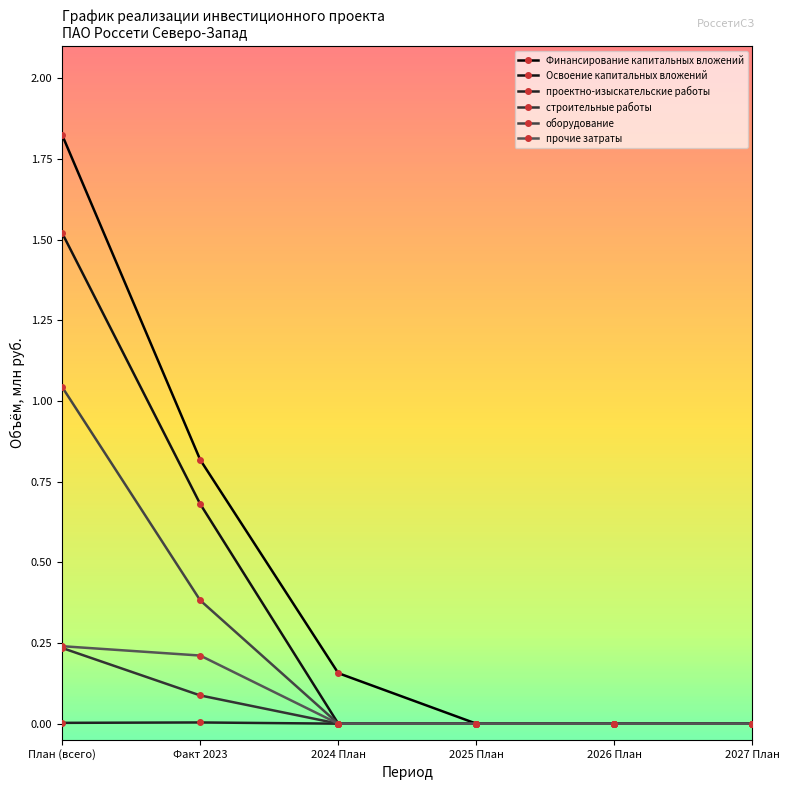

True or false: оборудование has a value of 0.0 at 2027 План.

True